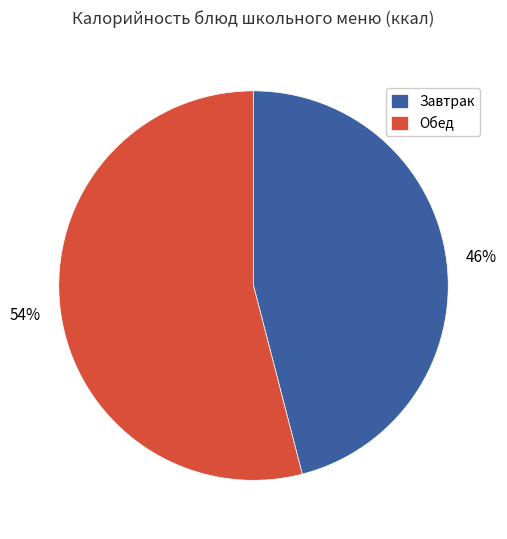

Does any single category account for the majority?

Yes